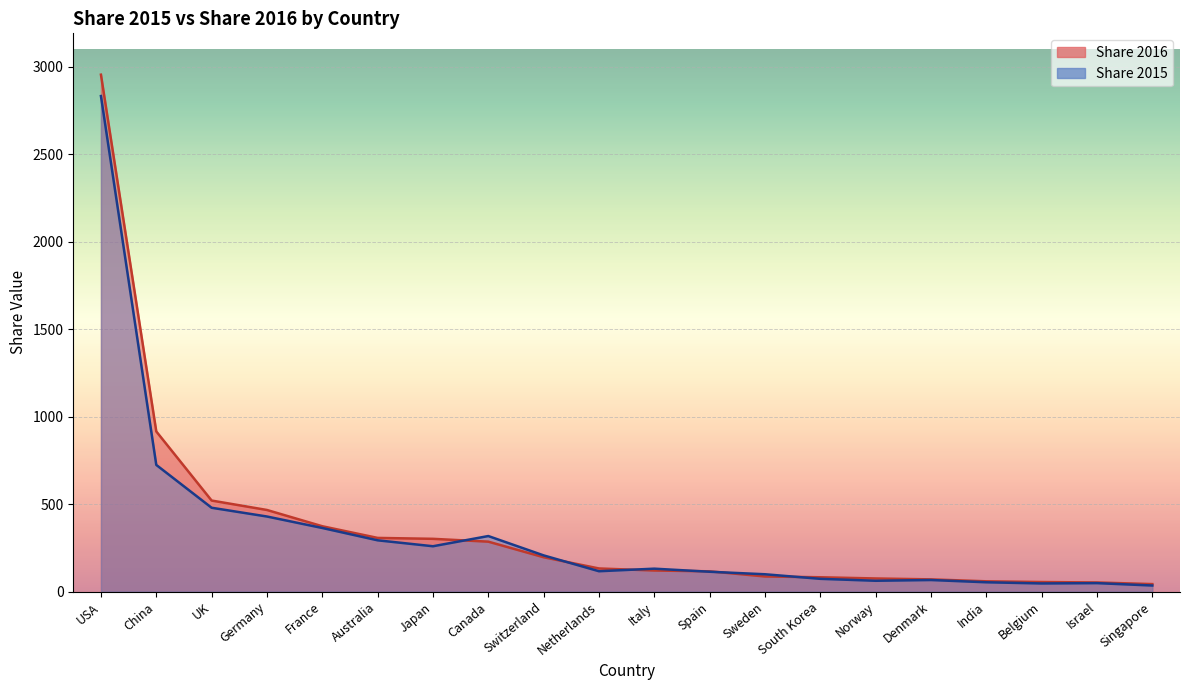

Which series ends up on top after the final intersection of Share 2015 and Share 2016?

Share 2016